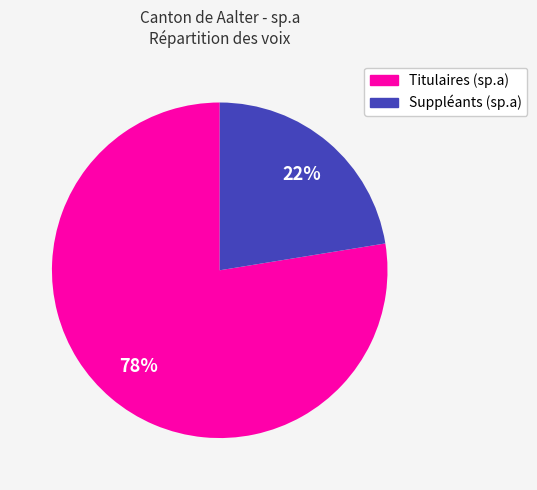

To the nearest percent, what is the combined percentage of Suppléants (sp.a) and Titulaires (sp.a)?

100%